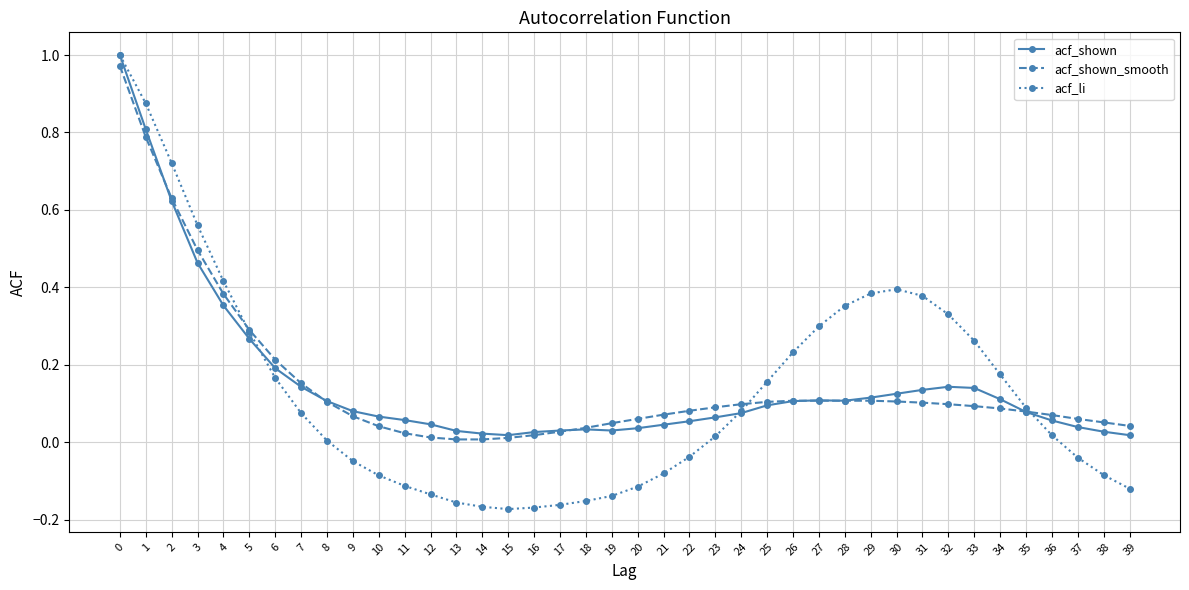

Which series changed the most between 7 and 22?

acf_li